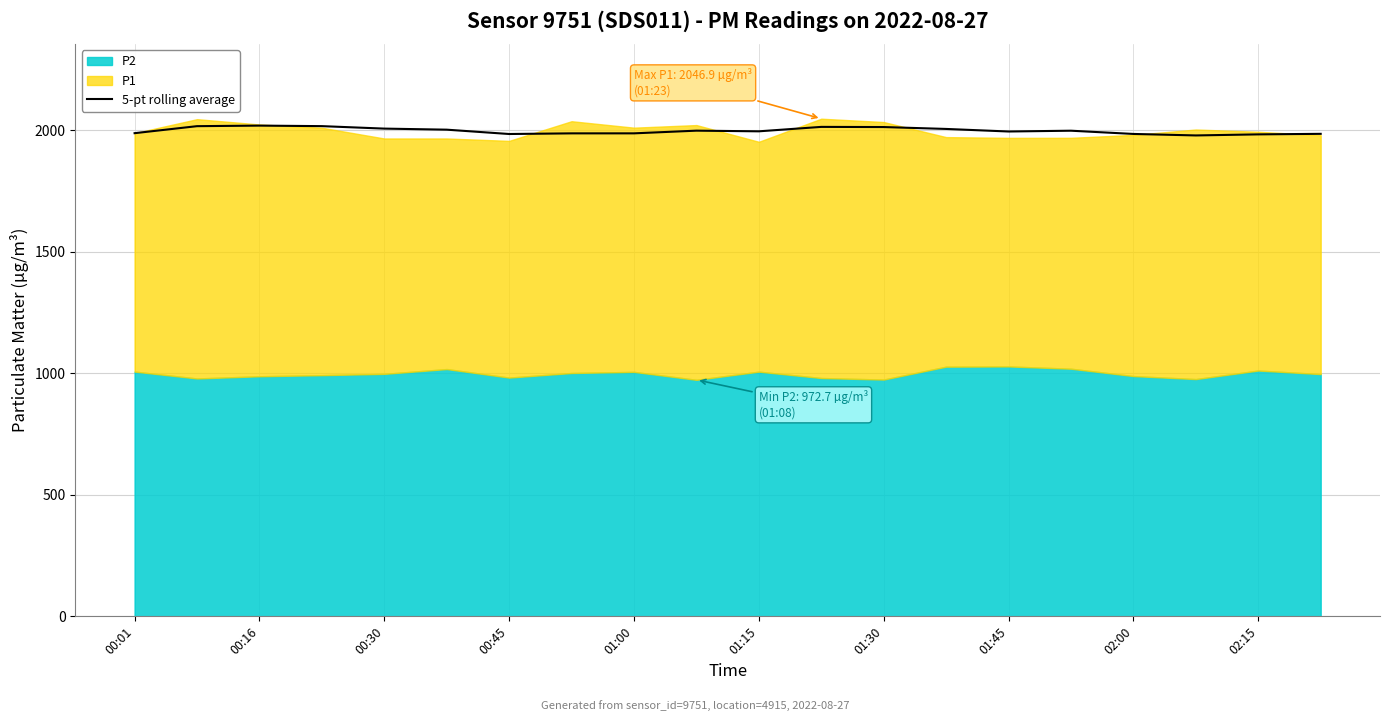

The value of 5-pt rolling average at 00:45 is 1983.9. True or false?

True